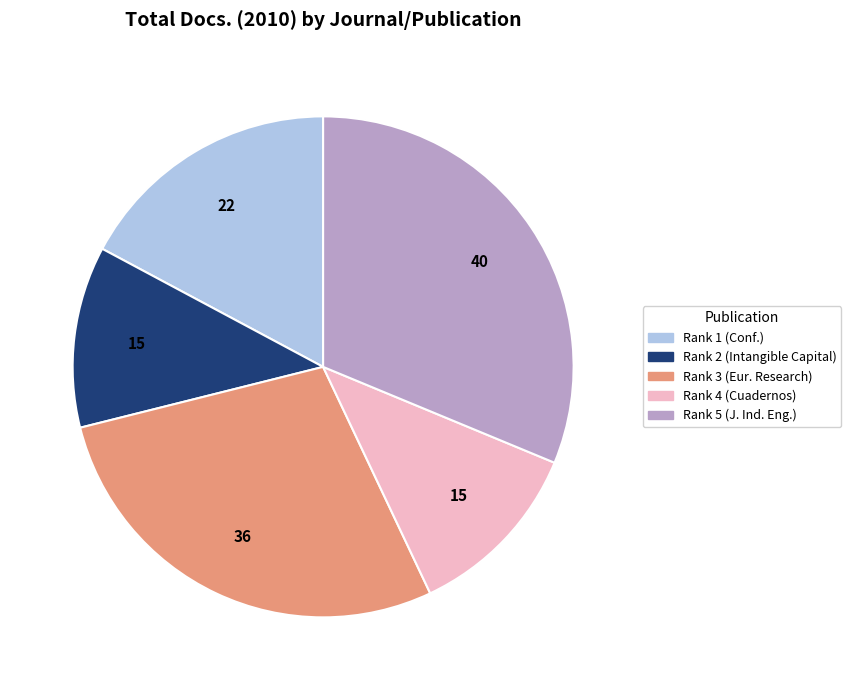

How many segments does this pie chart have?

5